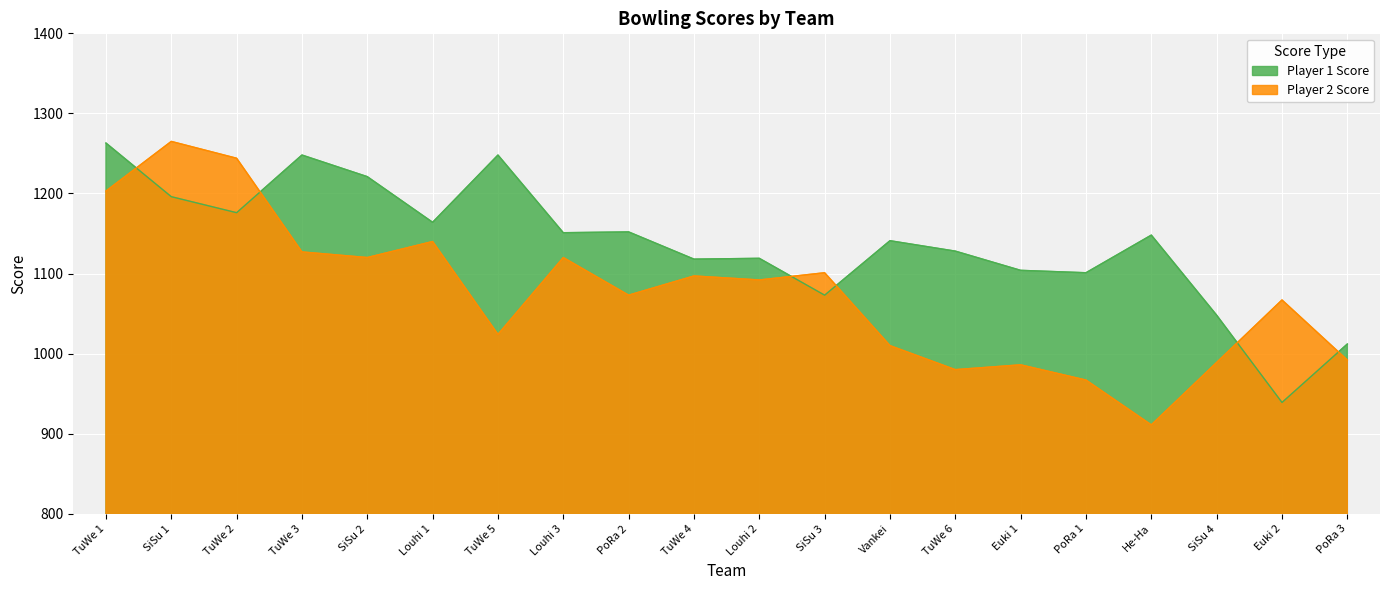

Which series has the largest total across all categories?

Player 1 Score